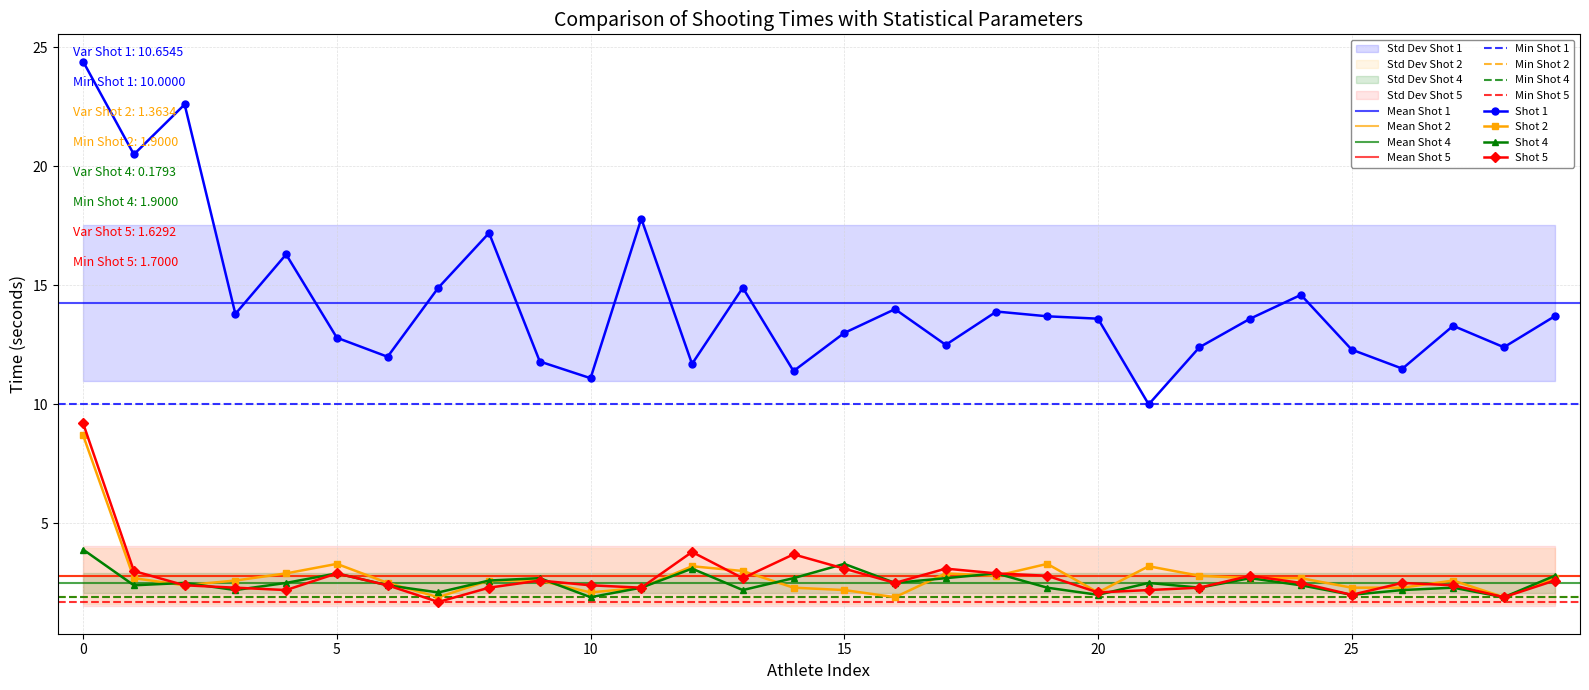

What value does the Shot 1 series have at 0?

24.4